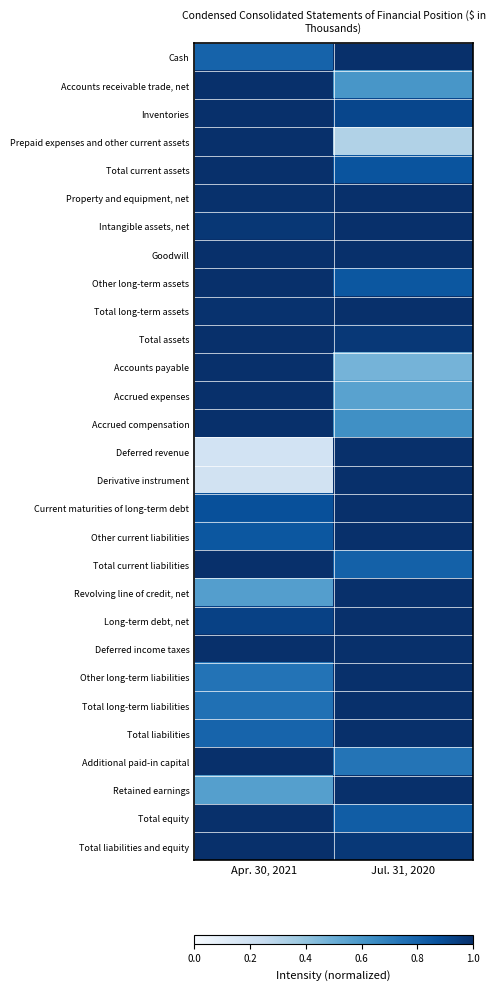

At Apr. 30, 2021, list the series in order from largest to smallest.

Accounts receivable trade, net, Inventories, Prepaid expenses and other current assets, Total current assets, Goodwill, Other long-term assets, Total assets, Accounts payable, Accrued expenses, Accrued compensation, Total current liabilities, Deferred income taxes, Additional paid-in capital, Total equity, Total liabilities and equity, Property and equipment, net, Total long-term assets, Intangible assets, net, Long-term debt, net, Current maturities of long-term debt, Other current liabilities, Cash, Total liabilities, Total long-term liabilities, Other long-term liabilities, Revolving line of credit, net, Retained earnings, Derivative instrument, Deferred revenue